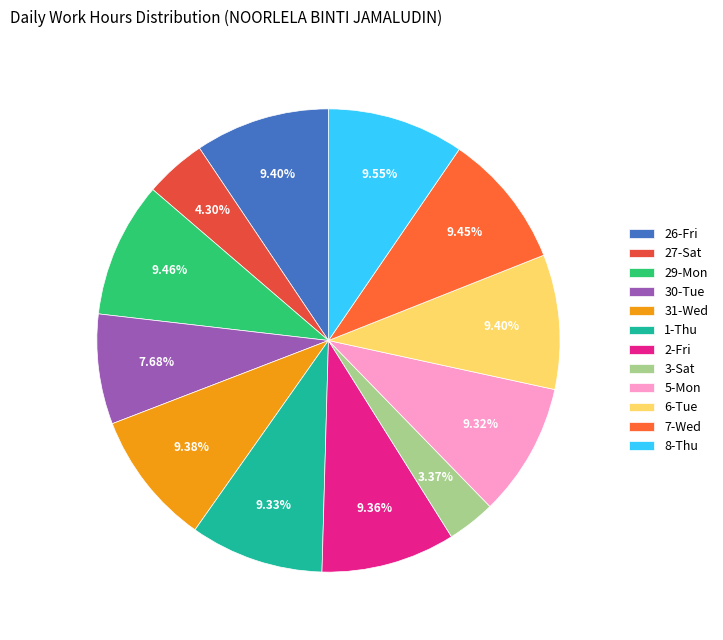

Which category has the biggest portion of the pie?

8-Thu